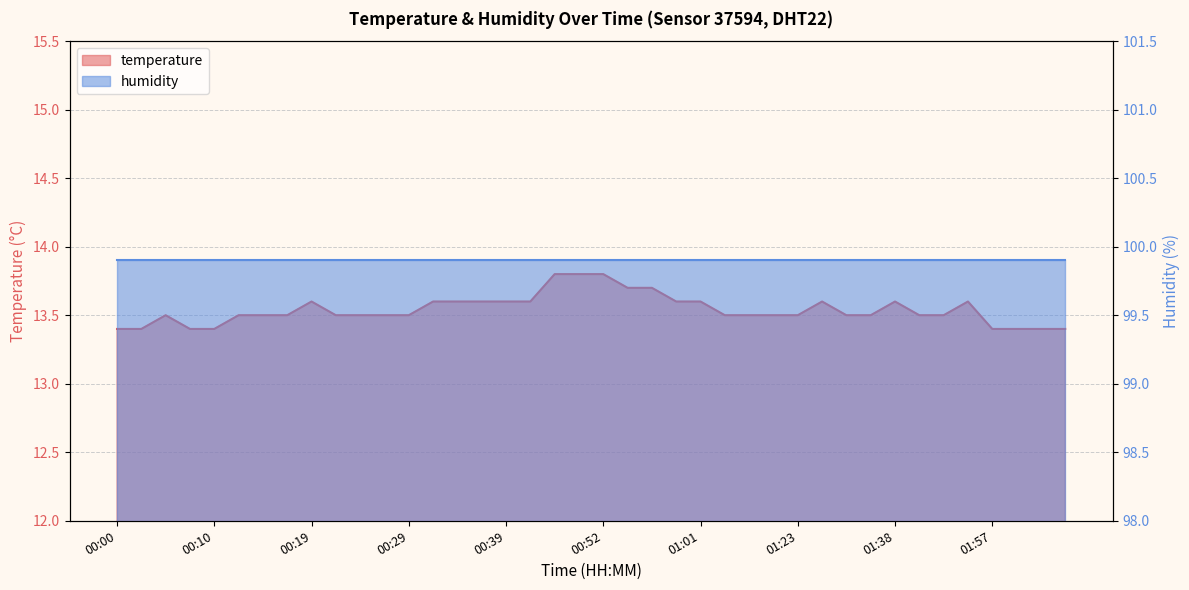

Reading left to right, what are all the values shown in this chart?

13.4	13.4	13.5	13.4	13.4	13.5	13.5	13.5	13.6	13.5	13.5	13.5	13.5	13.6	13.6	13.6	13.6	13.6	13.8	13.8	13.8	13.7	13.7	13.6	13.6	13.5	13.5	13.5	13.5	13.6	13.5	13.5	13.6	13.5	13.5	13.6	13.4	13.4	13.4	13.4